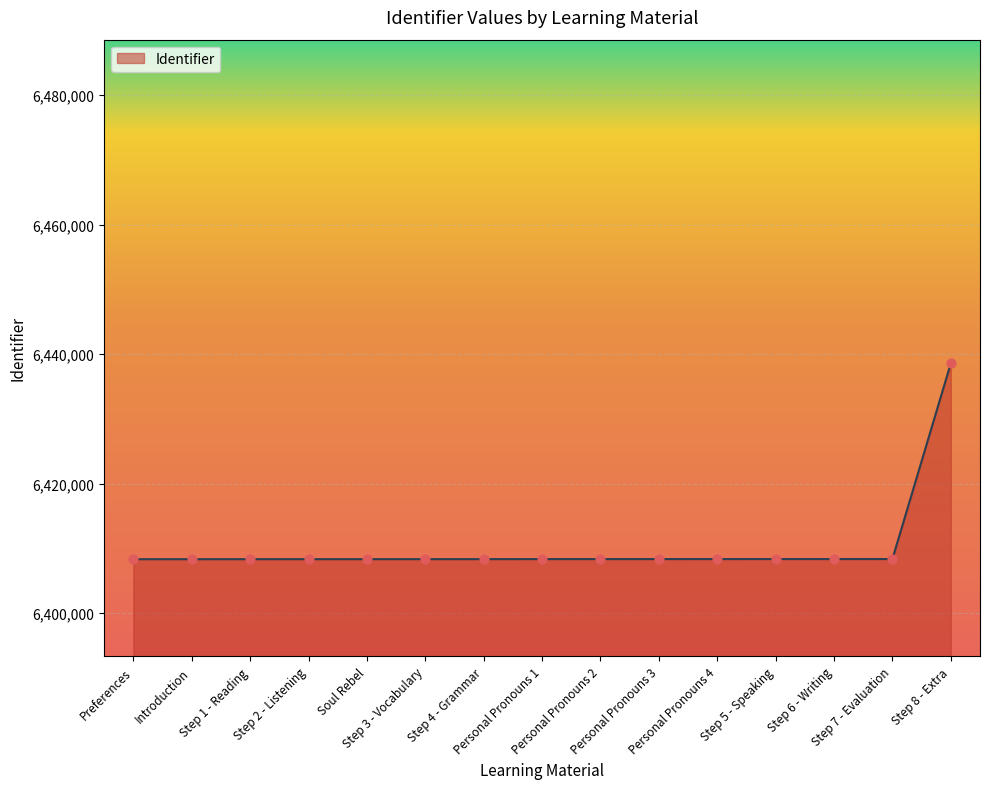

What is the change in value from Step 6 - Writing to Step 8 - Extra?

+30237